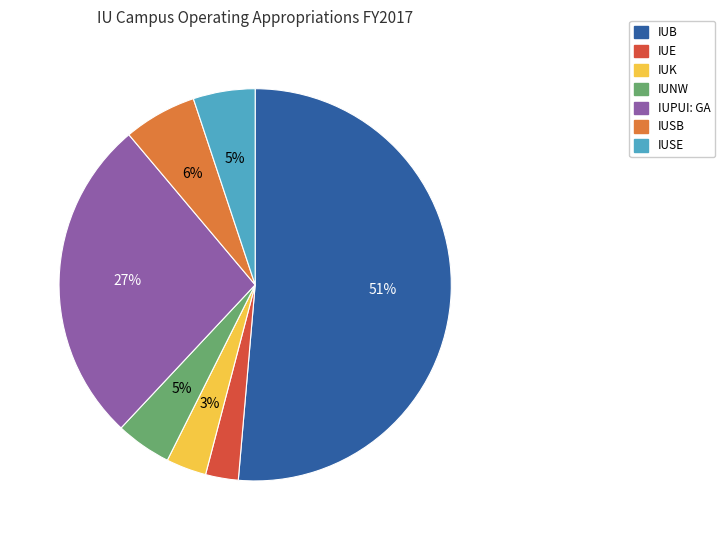

Is there any slice that represents more than half of the pie?

Yes